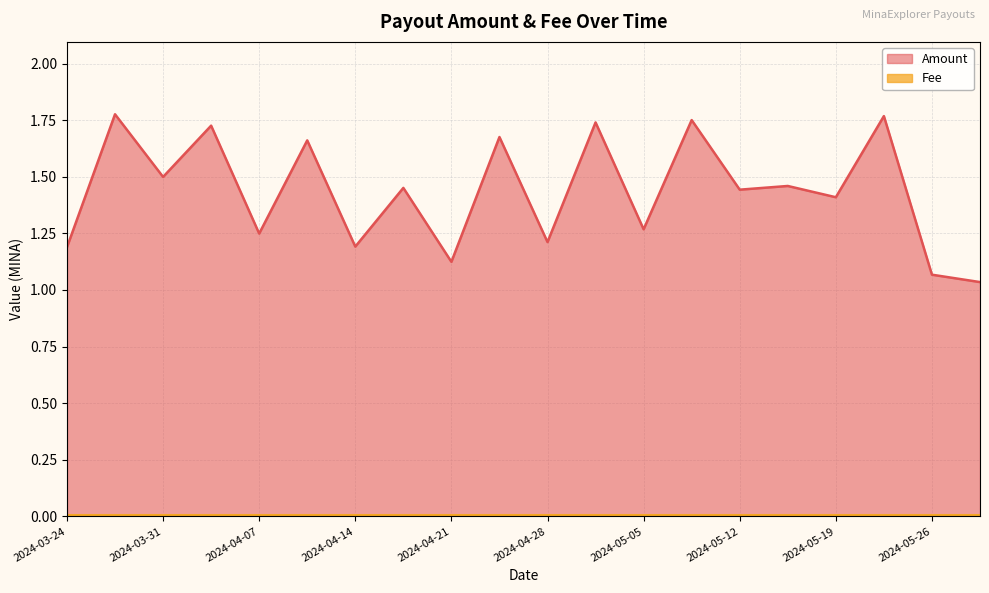

What is the smallest value displayed?

1.0